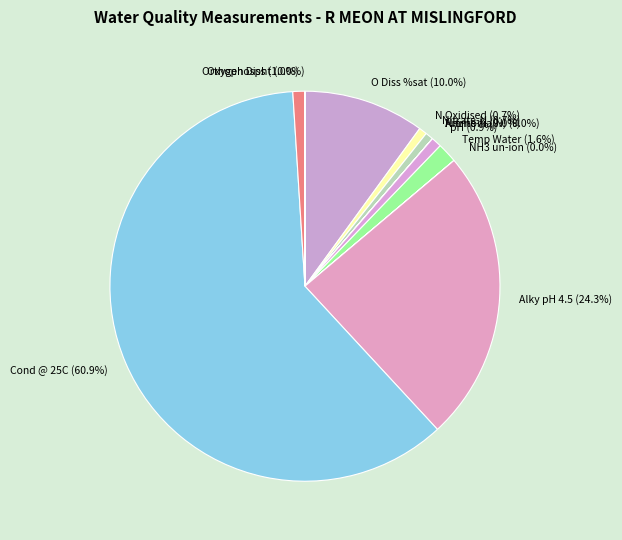

Which category has the biggest portion of the pie?

Cond @ 25C